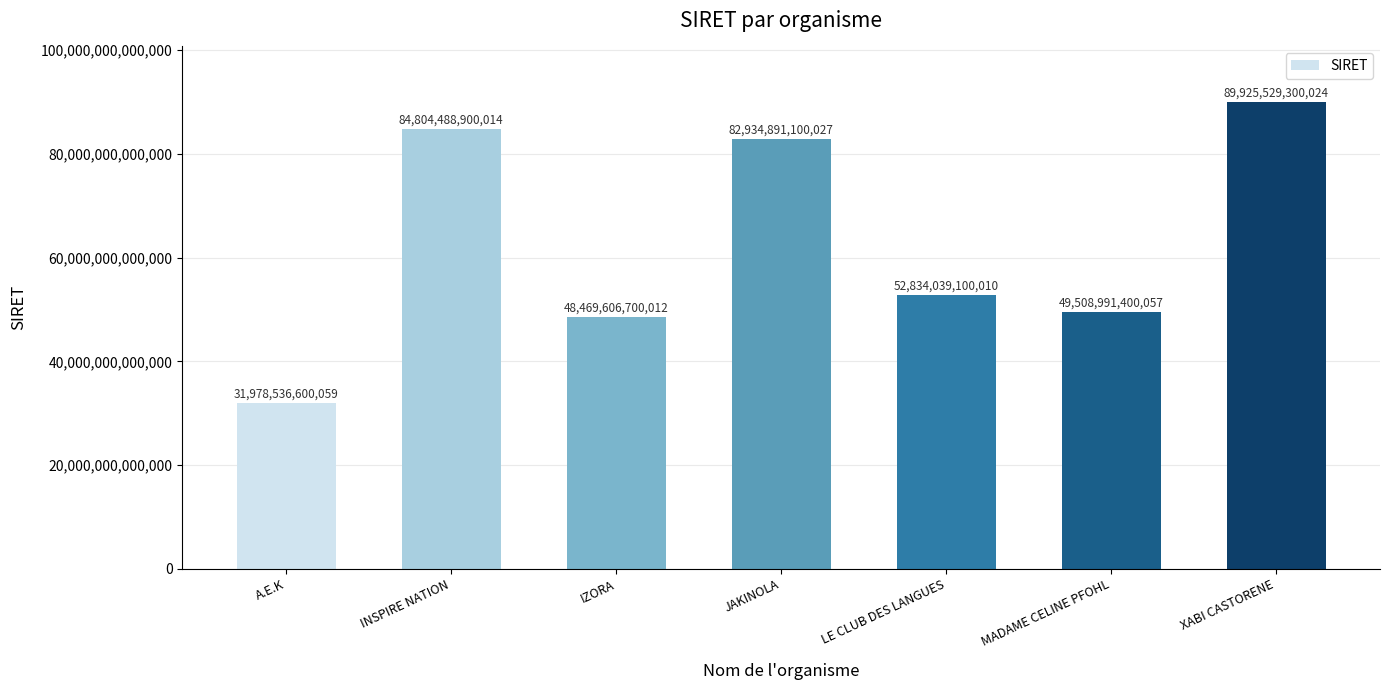

List the labels in order of value, largest first.

XABI CASTORENE, INSPIRE NATION, JAKINOLA, LE CLUB DES LANGUES, MADAME CELINE PFOHL, IZORA, A.E.K